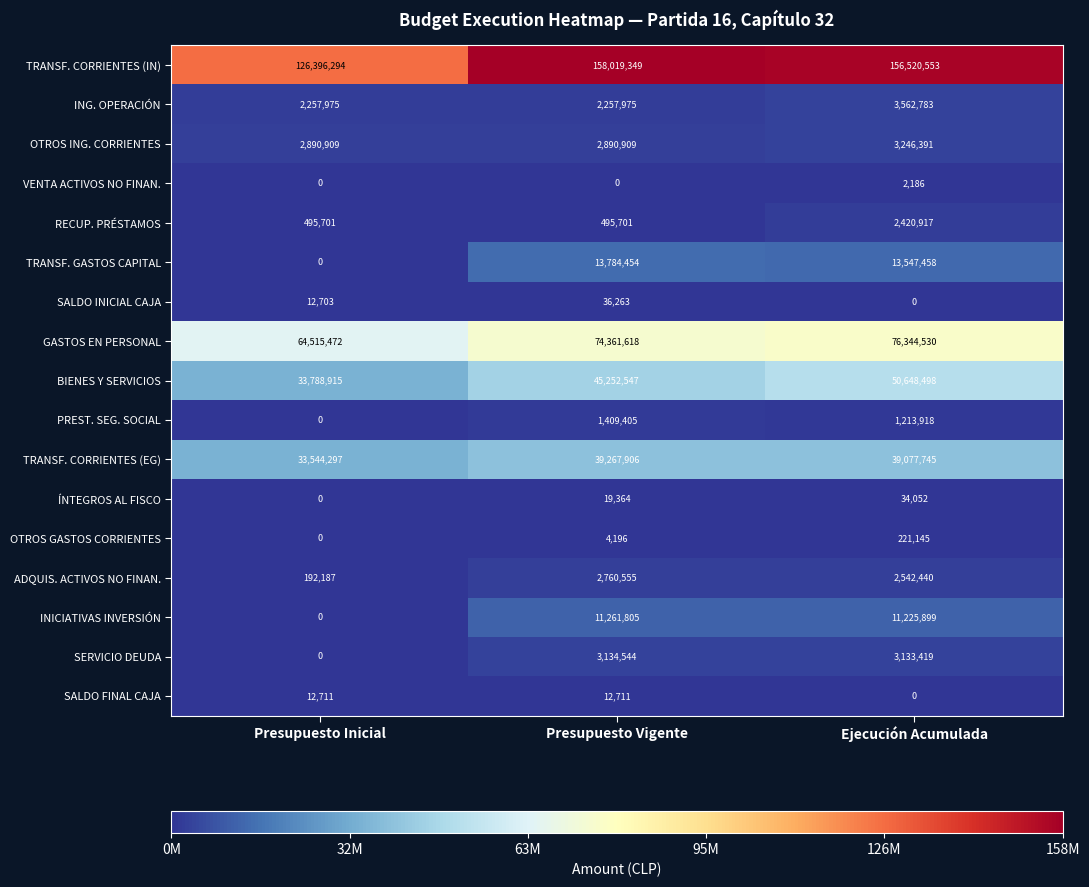

At how many categories does at least one series exceed 118702239?

3